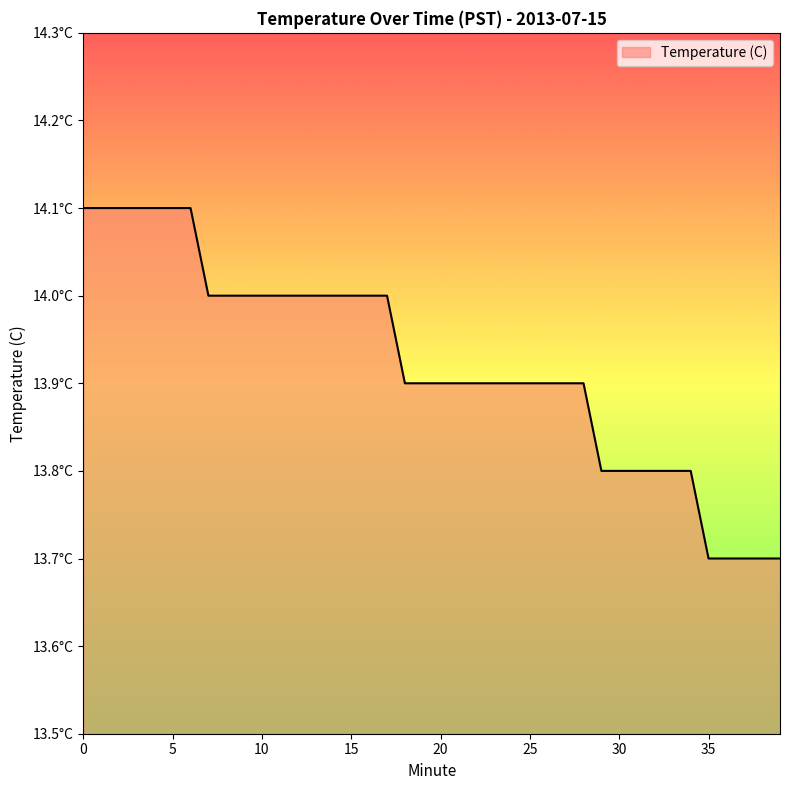

List the labels in order of value, largest first.

0, 1, 2, 3, 4, 5, 6, 7, 8, 9, 10, 11, 12, 13, 14, 15, 16, 17, 18, 19, 20, 21, 22, 23, 24, 25, 26, 27, 28, 29, 30, 31, 32, 33, 34, 35, 36, 37, 38, 39